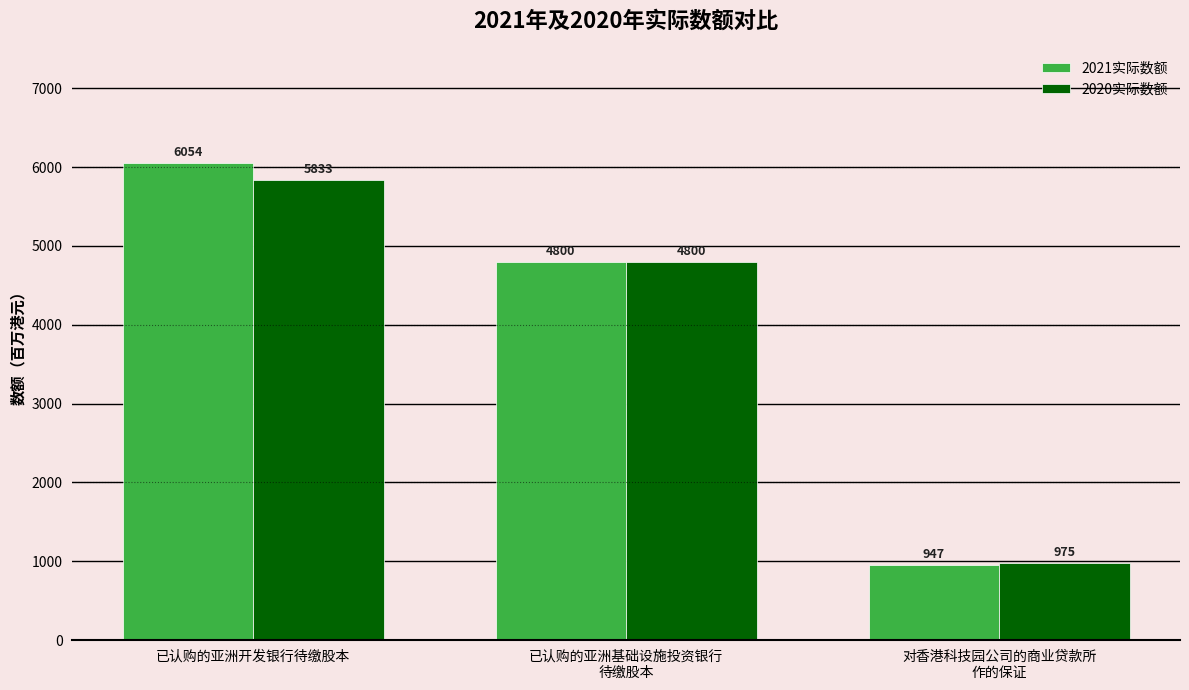

How many categories are shown in the chart?

3